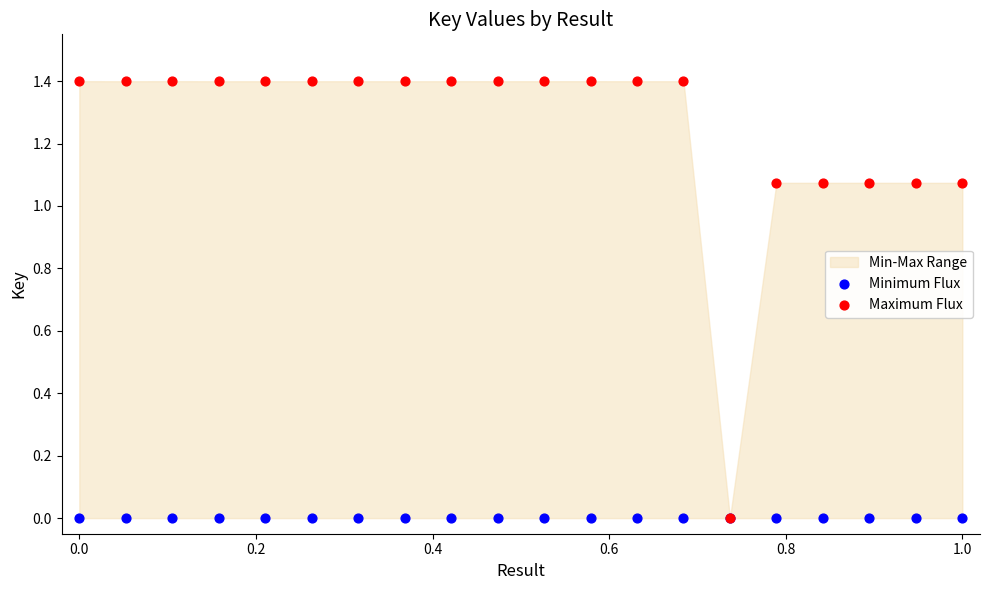

Which series contains the lowest Y value?

Minimum Flux